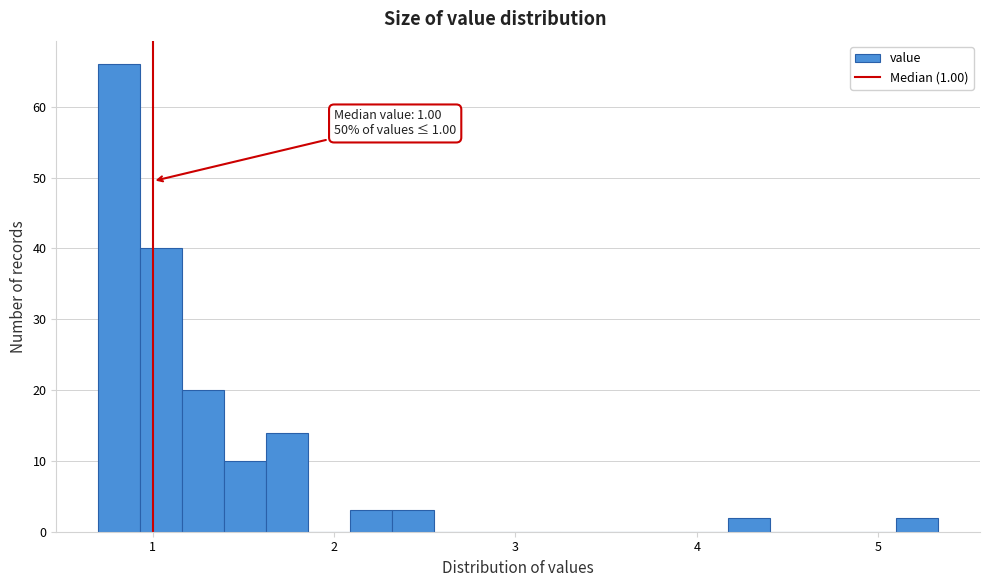

Around what value on the x-axis is the tallest bar? Give the approximate position of its centre, as read against the axis.

0.8